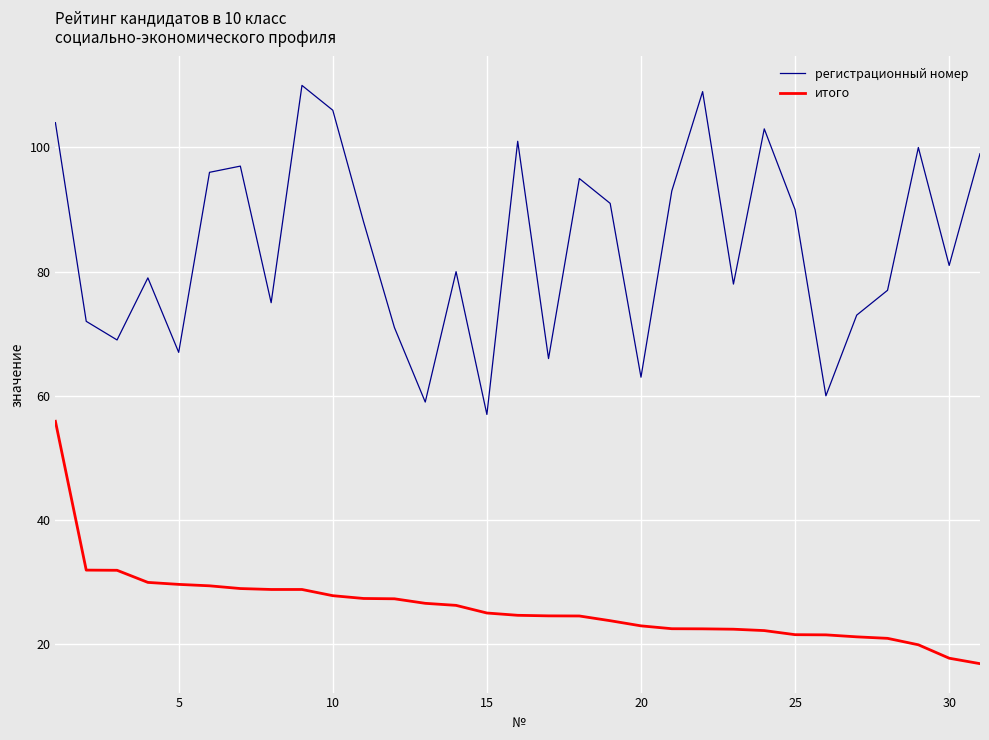

Which series has the largest range (max minus min)?

регистрационный номер